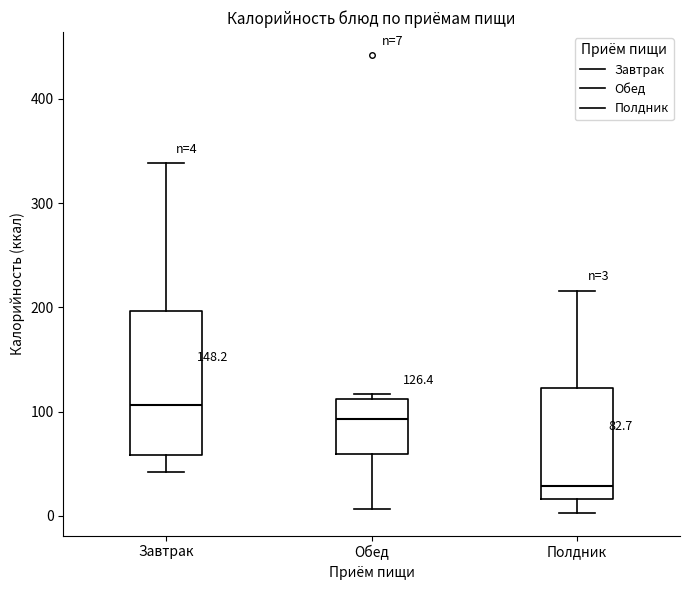

Which box is the tallest, from its lower edge to its upper edge?

Завтрак